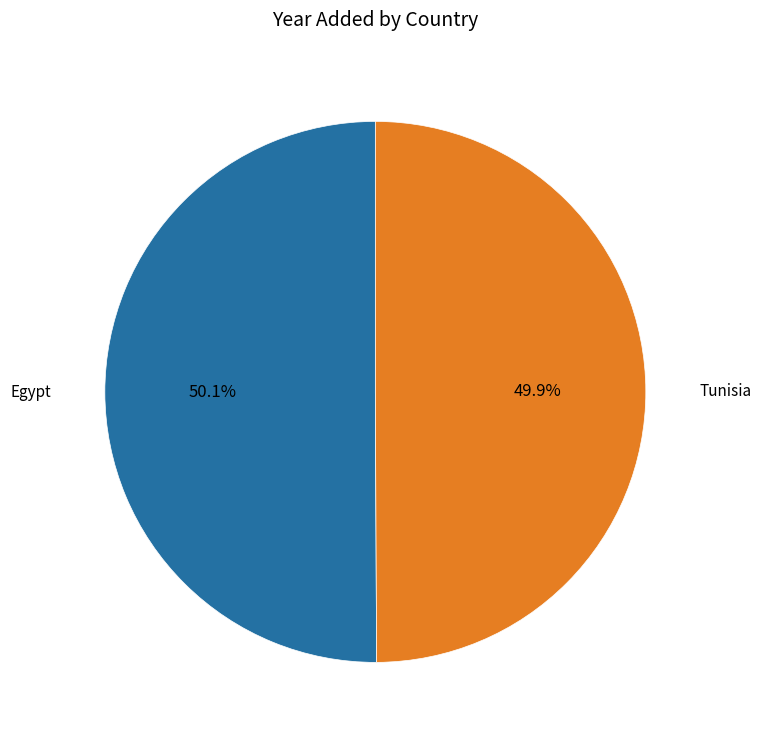

Is there any slice that represents more than half of the pie?

Yes